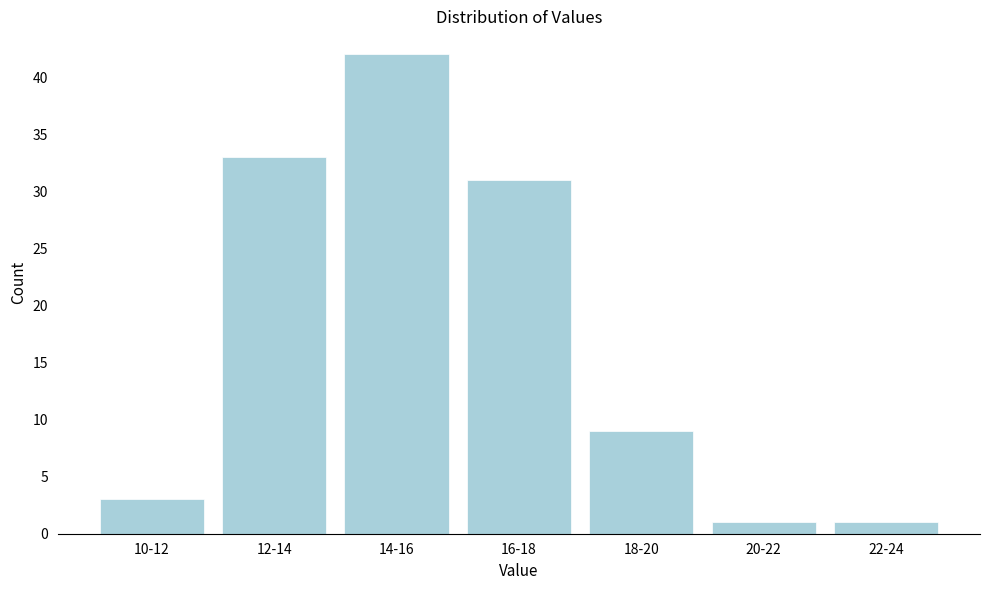

Reading left to right, what are all the values shown in this chart?

10-12=3	12-14=33	14-16=42	16-18=31	18-20=9	20-22=1	22-24=1